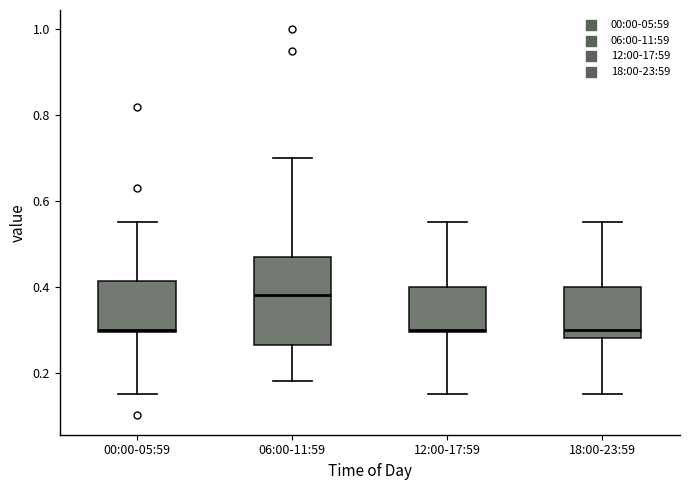

Reading left to right, transcribe this box plot: for each box, give where its median line is, the range the box spans, and where its two whiskers end, as read against the y-axis. The values are not printed on the chart, so give them approximately, as read against the axis.

00:00-05:59: median 0.30, box 0.30 to 0.42, whiskers 0.16 to 0.56
06:00-11:59: median 0.38, box 0.26 to 0.48, whiskers 0.18 to 0.70
12:00-17:59: median 0.30, box 0.30 to 0.40, whiskers 0.16 to 0.56
18:00-23:59: median 0.30, box 0.28 to 0.40, whiskers 0.16 to 0.56